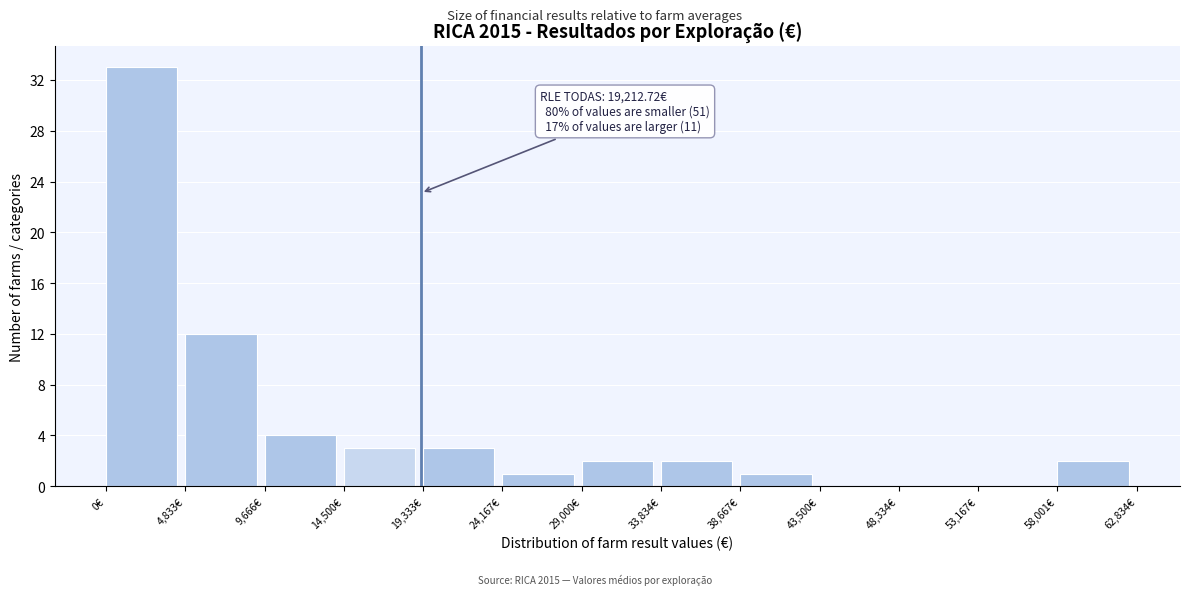

Over which range of the x-axis is the bar tallest?

0 to 5000